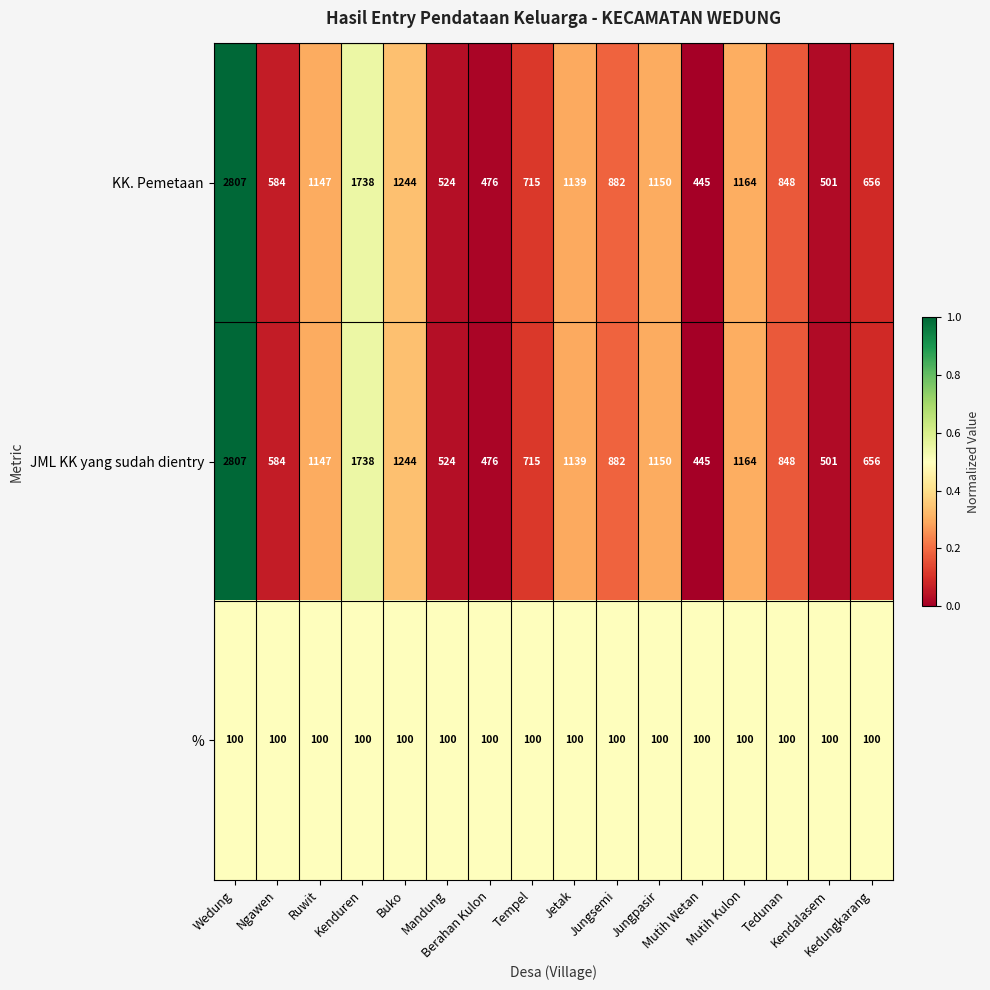

What is the maximum value for %?

100